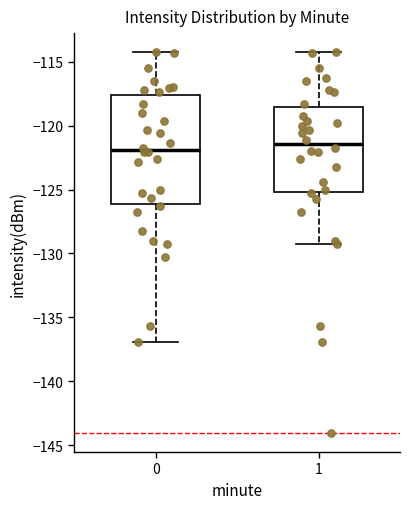

Reading left to right, read every box against the y-axis: the position of its median line, the range the box covers, and the ends of its whiskers. The values are not printed on the chart, so give them approximately, as read against the axis.

0: median -122.0, box -126.0 to -117.5, whiskers -137.0 to -114.5
1: median -121.5, box -125.0 to -118.5, whiskers -129.5 to -114.5